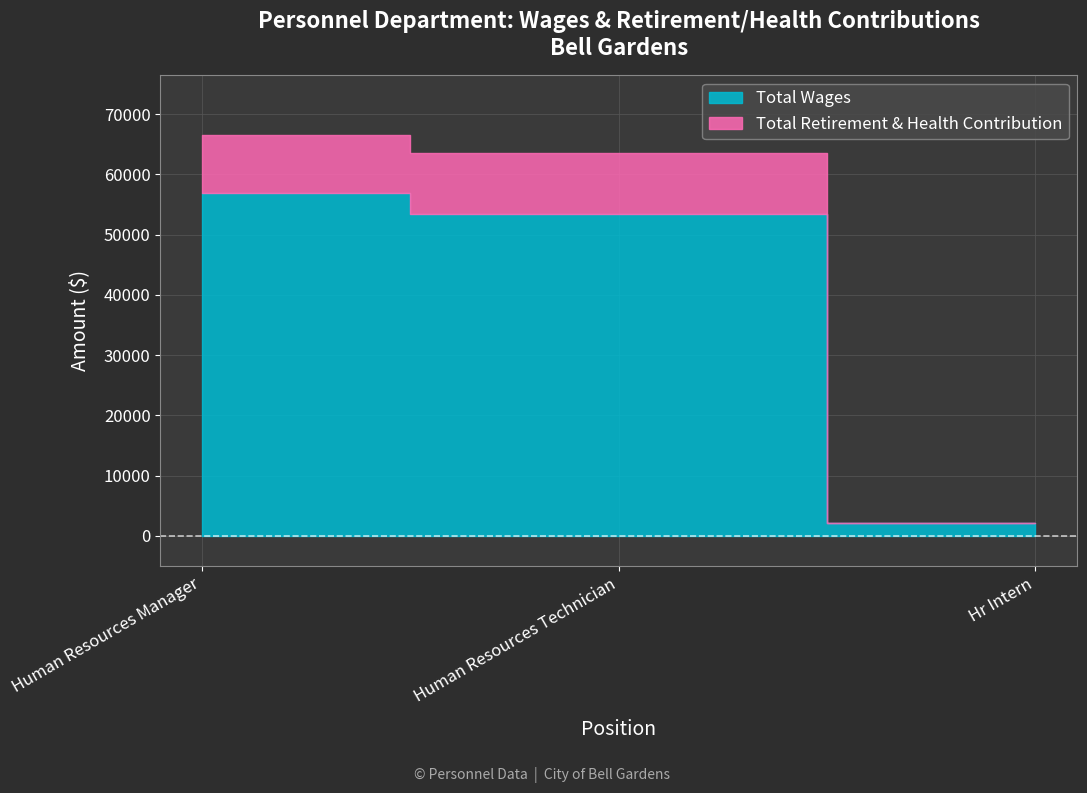

At which label is Total Wages closest to 29565?

Human Resources Technician